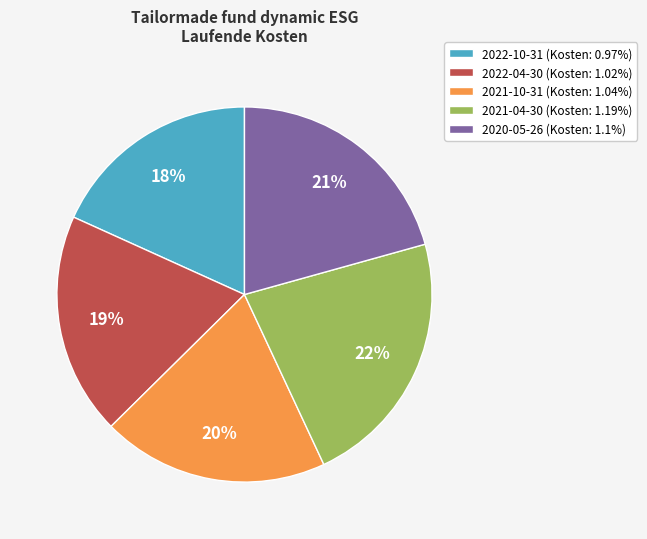

To the nearest percent, what is the average slice percentage?

20%